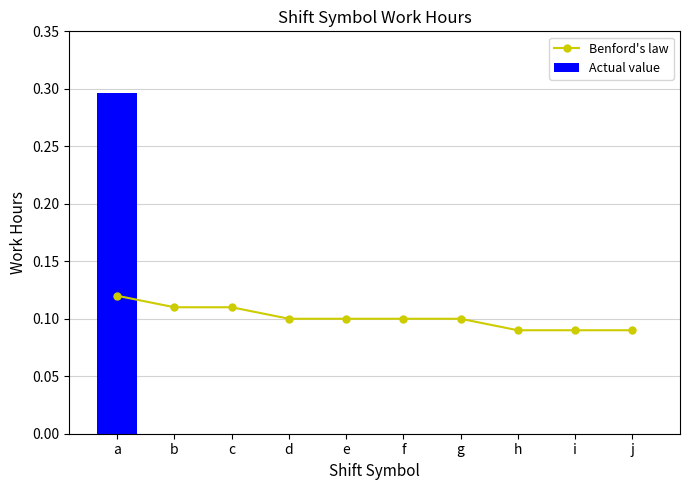

Reading right to left, extract all data points from this chart.

Benford's law: j=0.1	i=0.1	h=0.1	g=0.1	f=0.1	e=0.1	d=0.1	c=0.1	b=0.1	a=0.1
Actual value: j=0.0	i=0.0	h=0.0	g=0.0	f=0.0	e=0.0	d=0.0	c=0.0	b=0.0	a=0.3